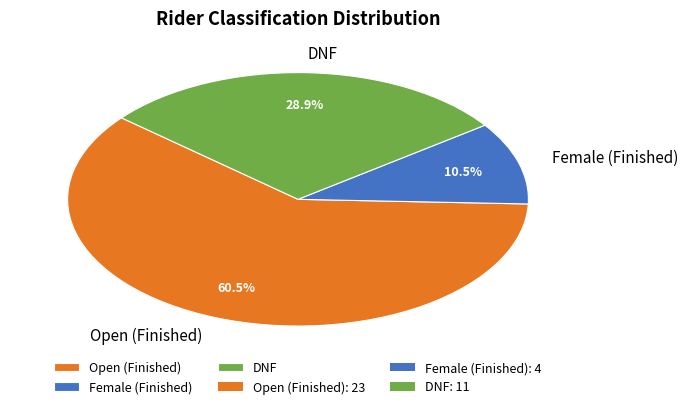

Rank the categories by value from lowest to highest.

Female, DNF, Open